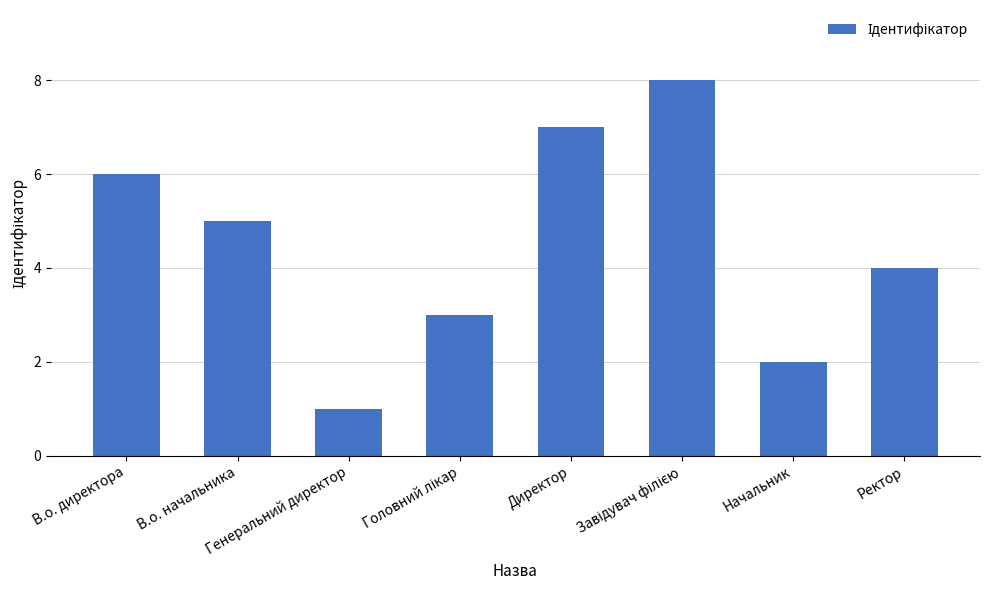

What is the smallest value displayed?

1